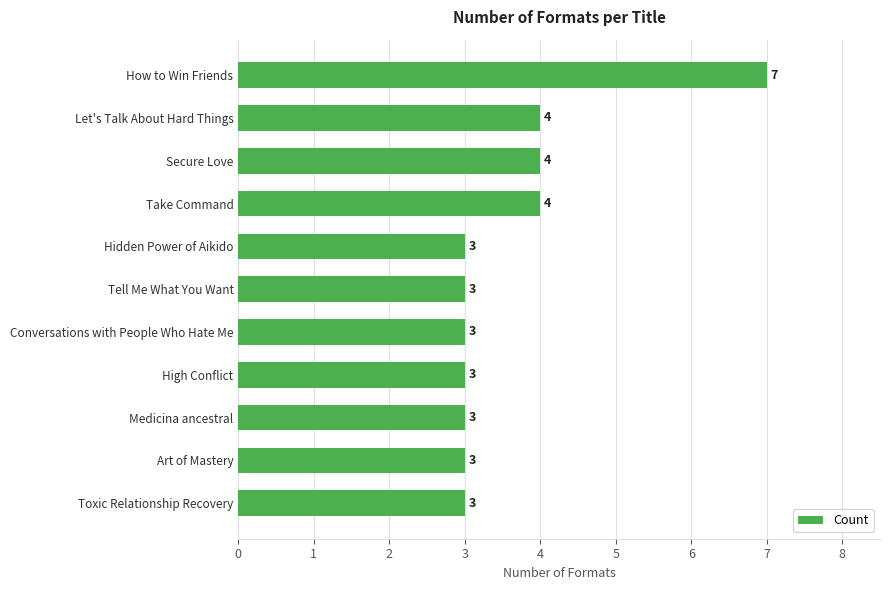

Count the values in the range 3 to 4.

10